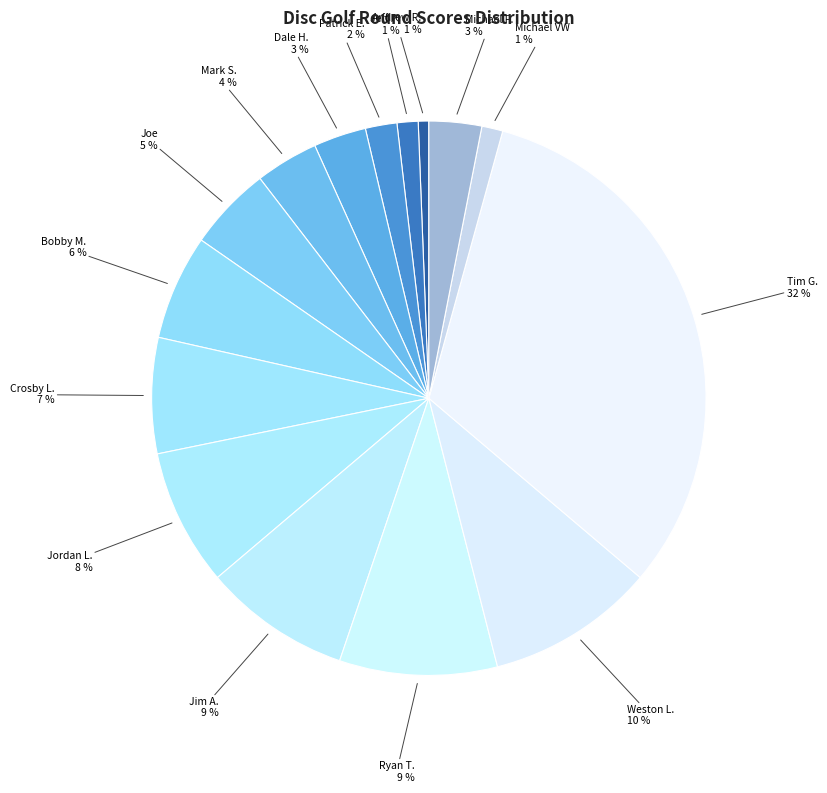

How many segments does this pie chart have?

15